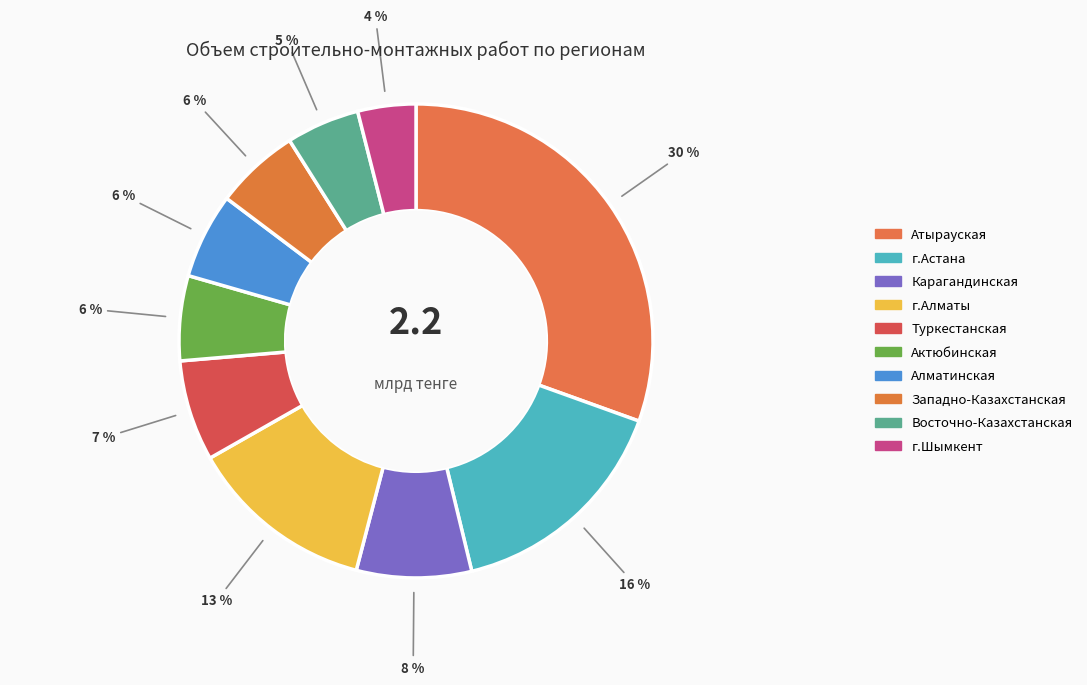

How many slices are in this pie chart?

10